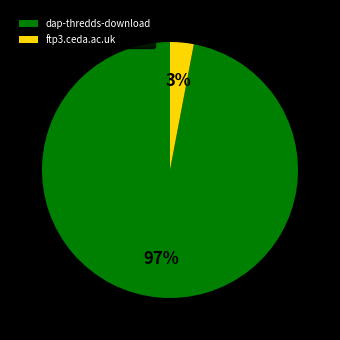

What percentage is the ftp3.ceda.ac.uk slice, to the nearest percent?

3%